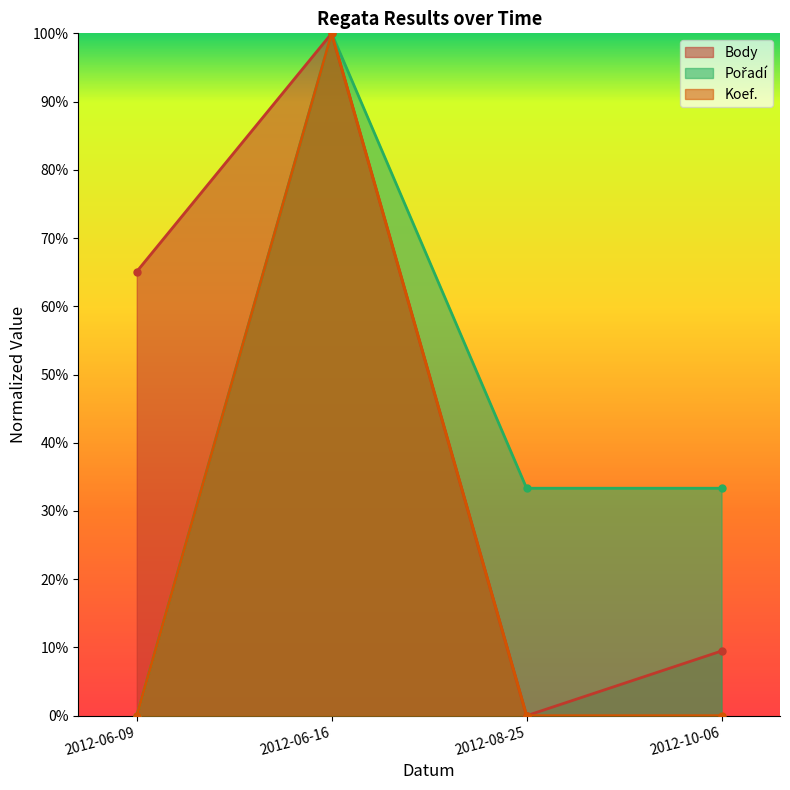

True or false: Body has a value of 0.1 at 2012-10-06.

True